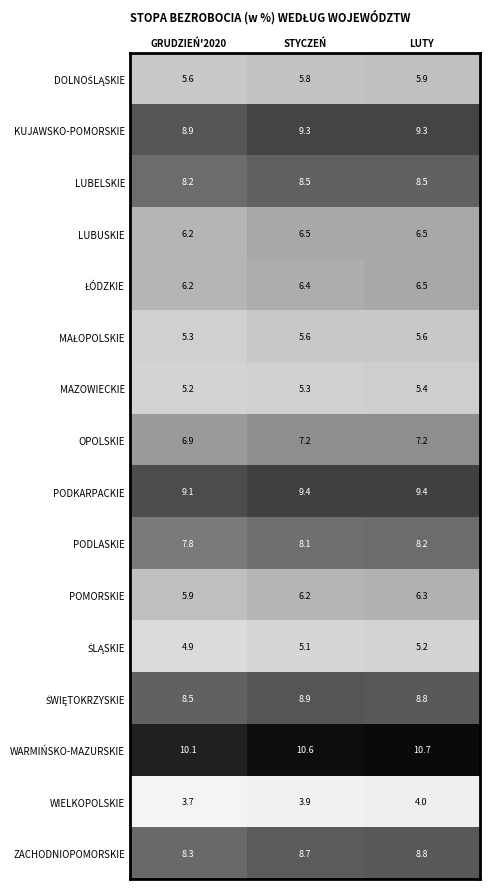

At which category does the chart reach its peak across all series?

LUTY